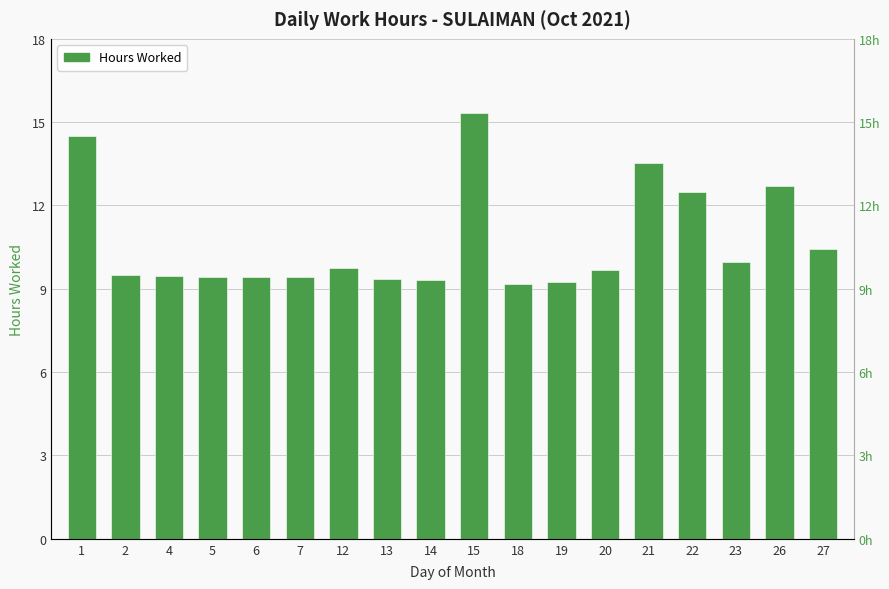

Approximately how many times larger is the value at 18 compared to 12?

0.9